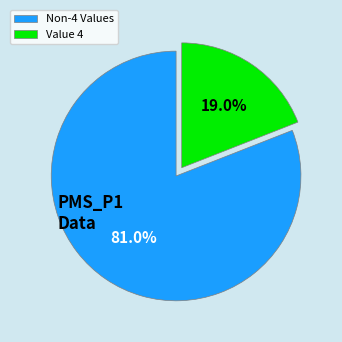

Rank the categories by value from lowest to highest.

Value 4, Non-4 Values